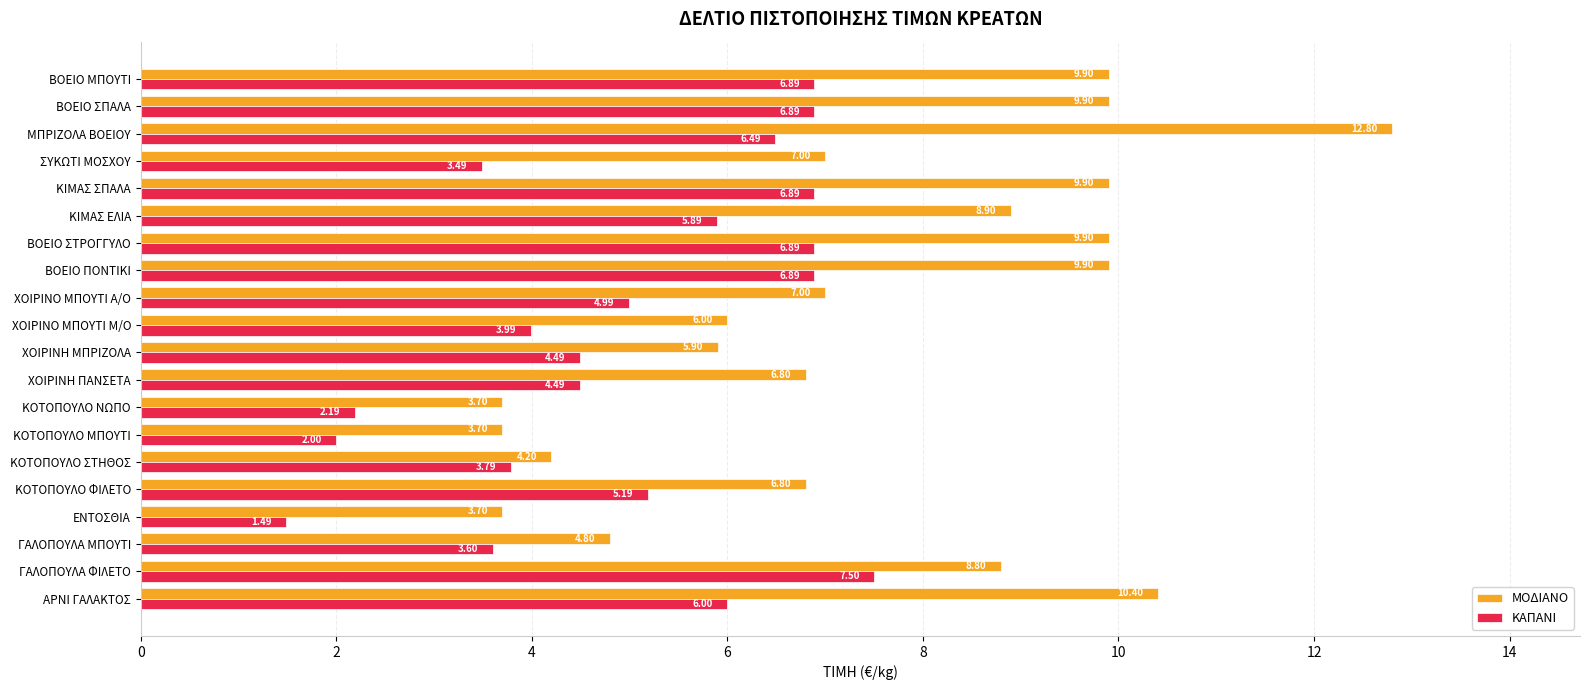

Where is ΜΟΔΙΑΝΟ nearest to the value 8?

ΓΑΛΟΠΟΥΛΑ ΦΙΛΕΤΟ